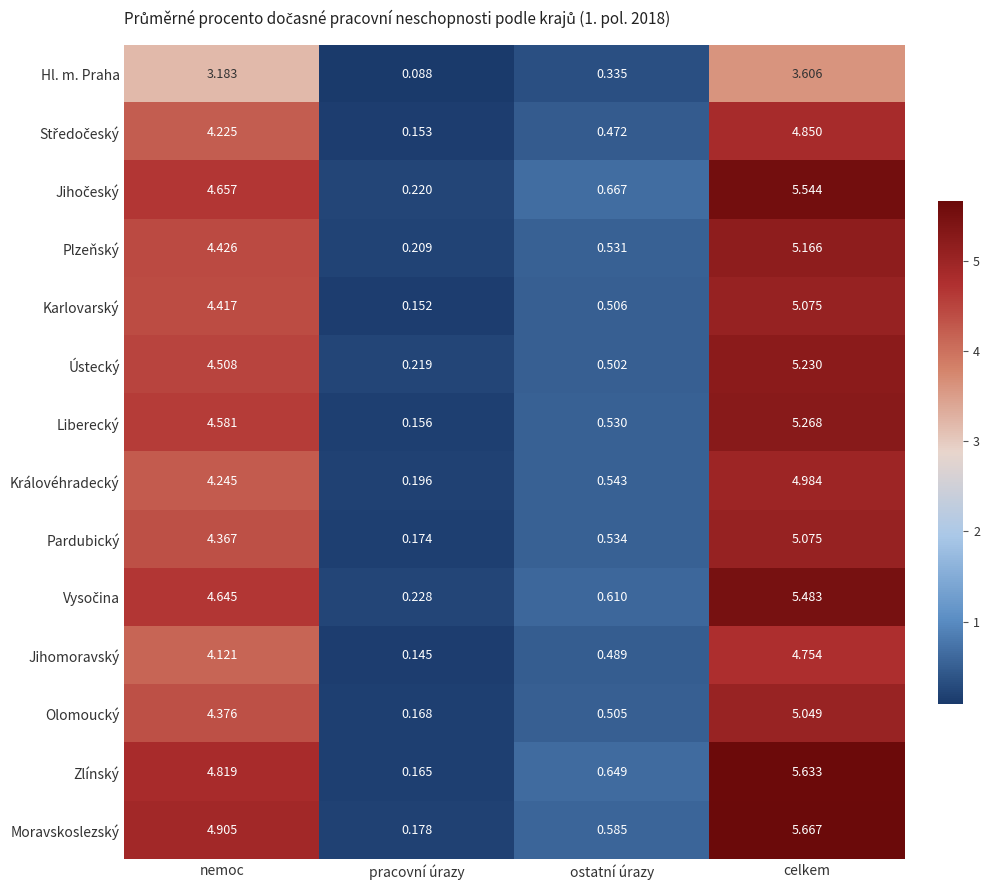

Which series has the widest spread of values?

Moravskoslezský